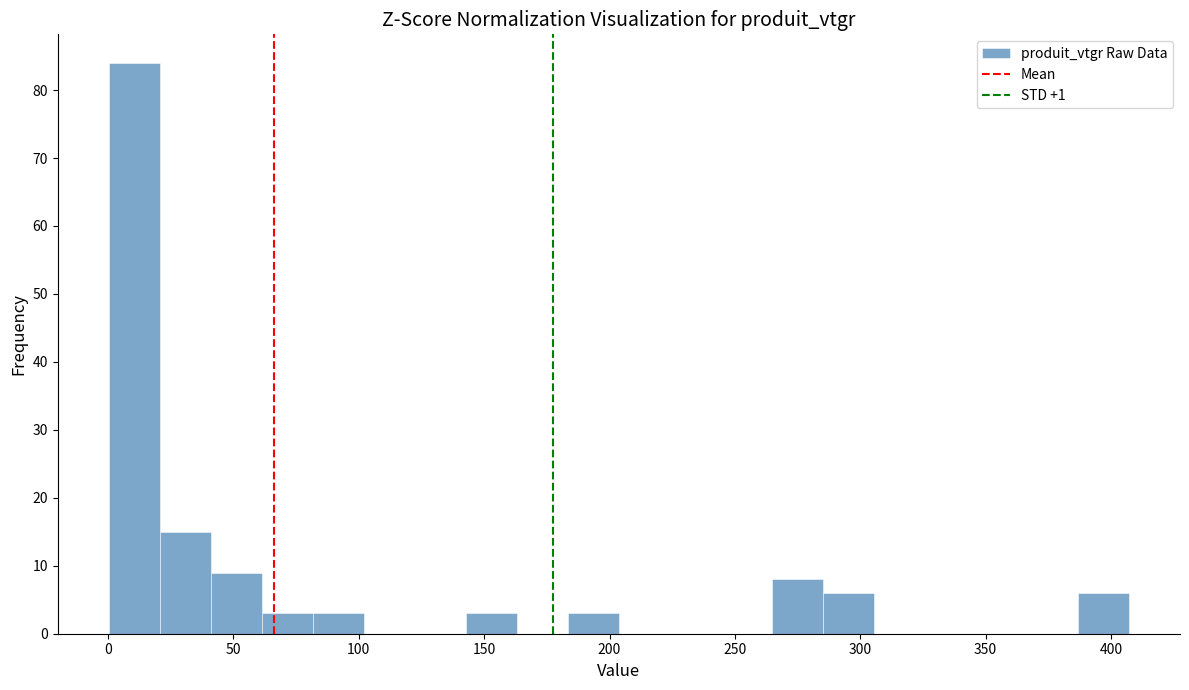

What is the height of the bar covering 40 to 60 on the x-axis? Neither the bar edges nor the heights are printed on the chart, so give them approximately, as read against the axes.

9